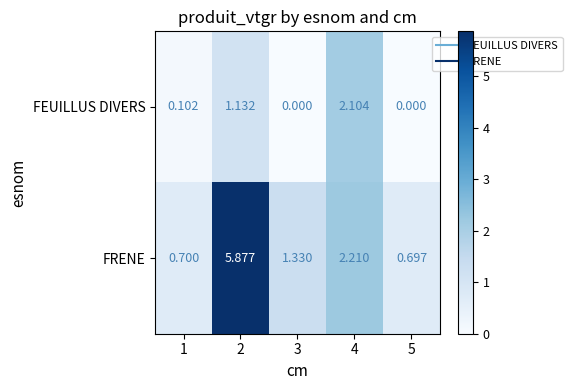

Which series has the largest total across all categories?

FRENE